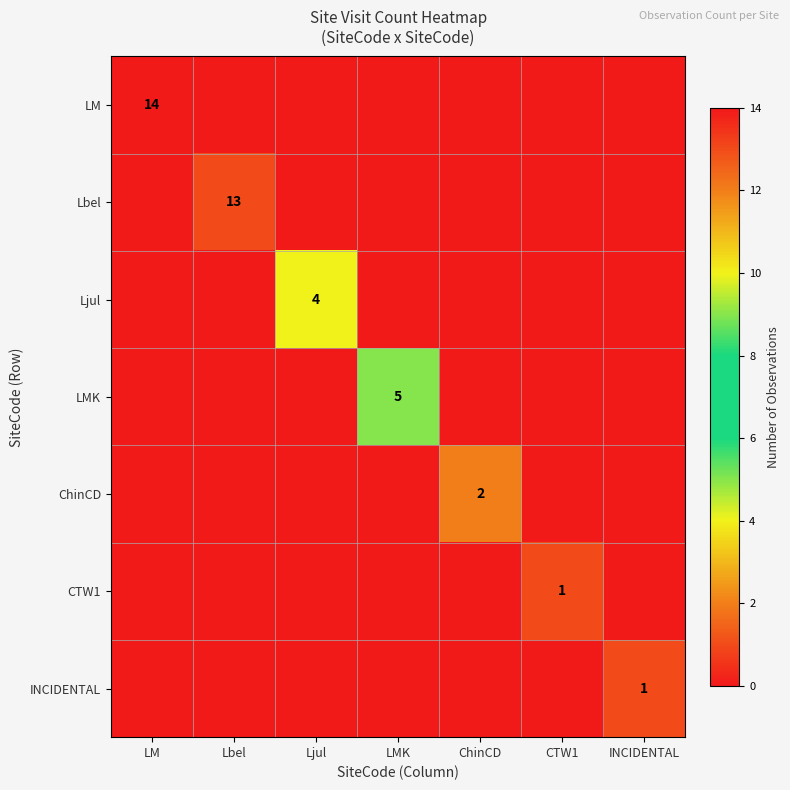

What is the maximum value shown in the chart?

14